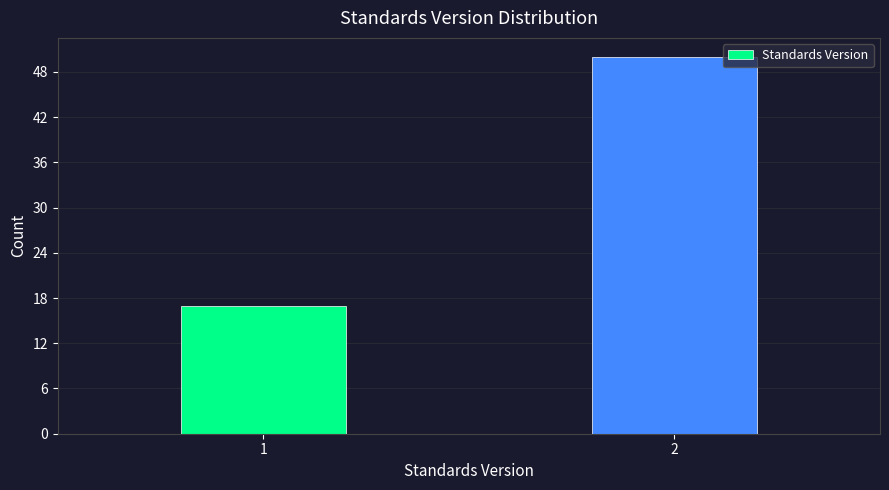

Reading left to right, extract all data points from this chart.

17	50